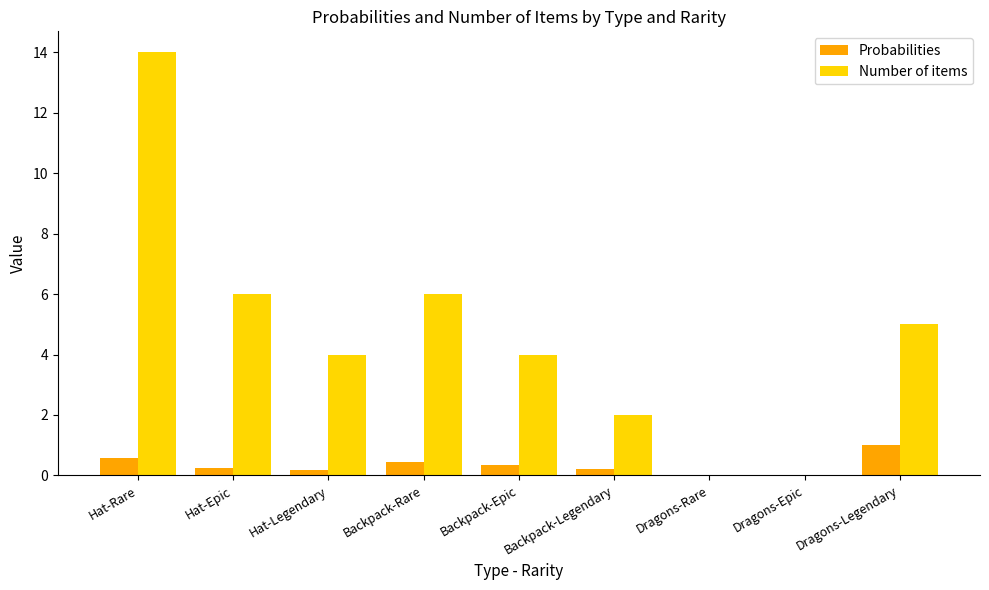

What is the approximate value of Number of items at Dragons-Legendary?

5.0